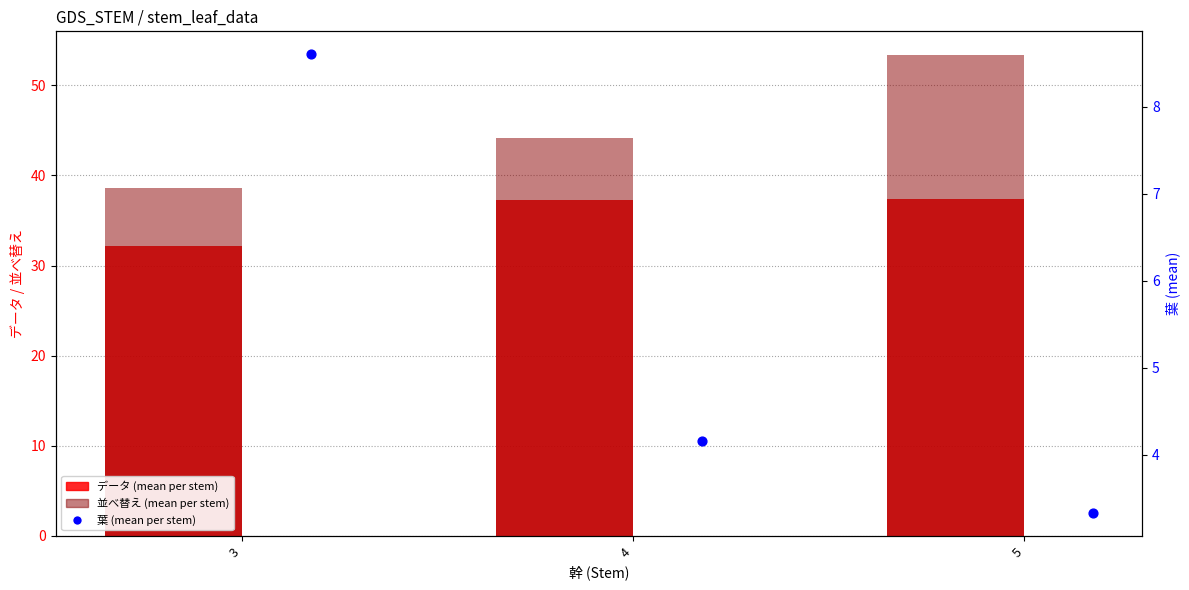

What are all the series names shown in the legend?

データ (mean per stem), 並べ替え (mean per stem), 葉 (mean per stem)